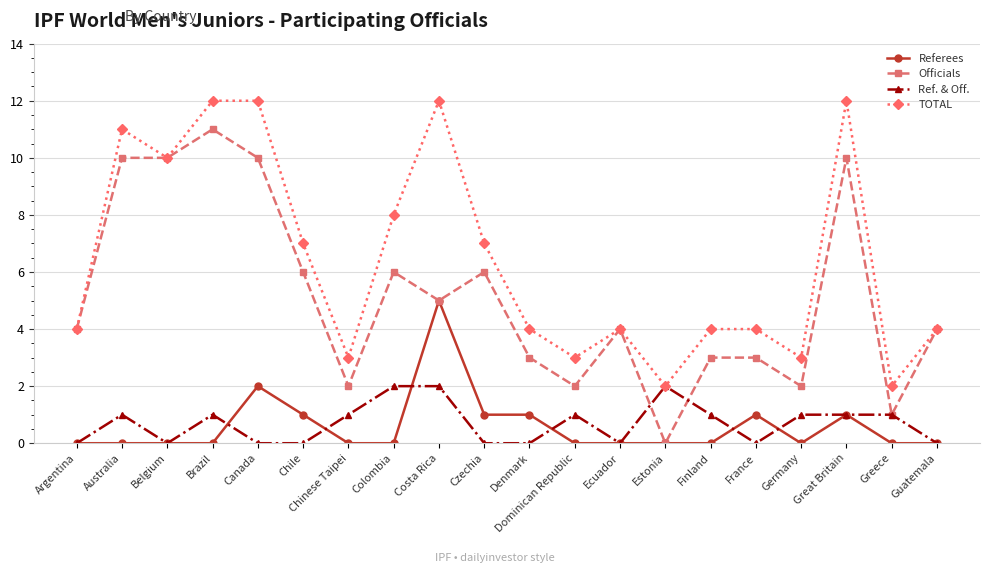

What is the total value across all series at Czechia?

14